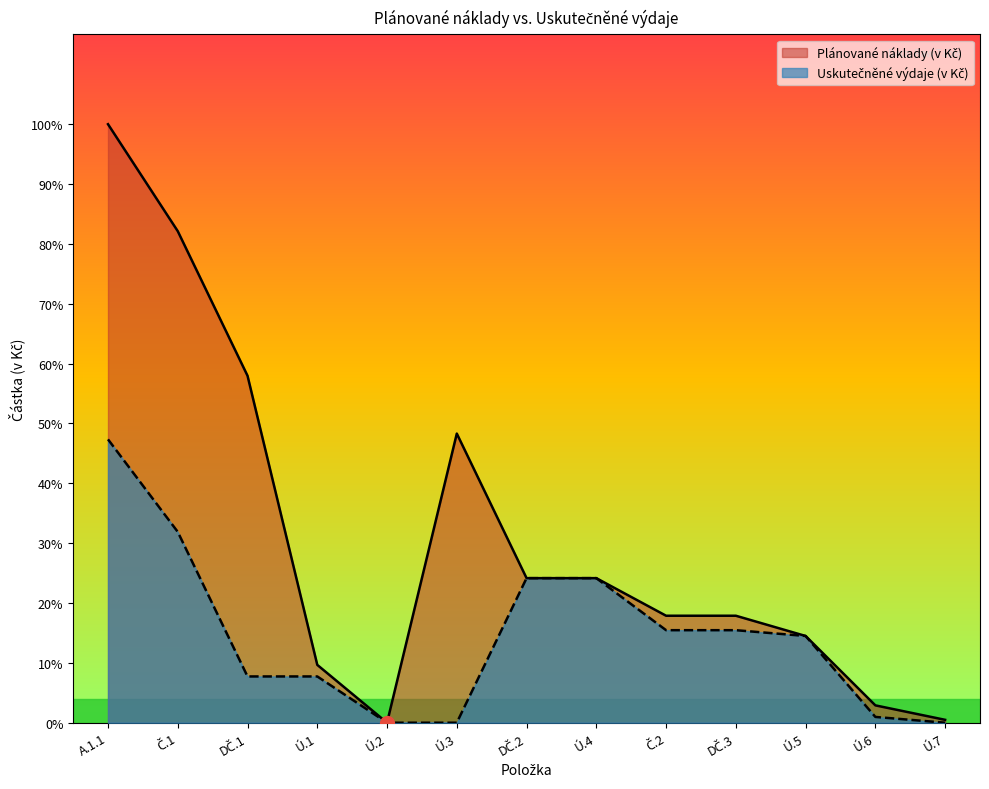

Which category has the highest value across all series?

A.1.1